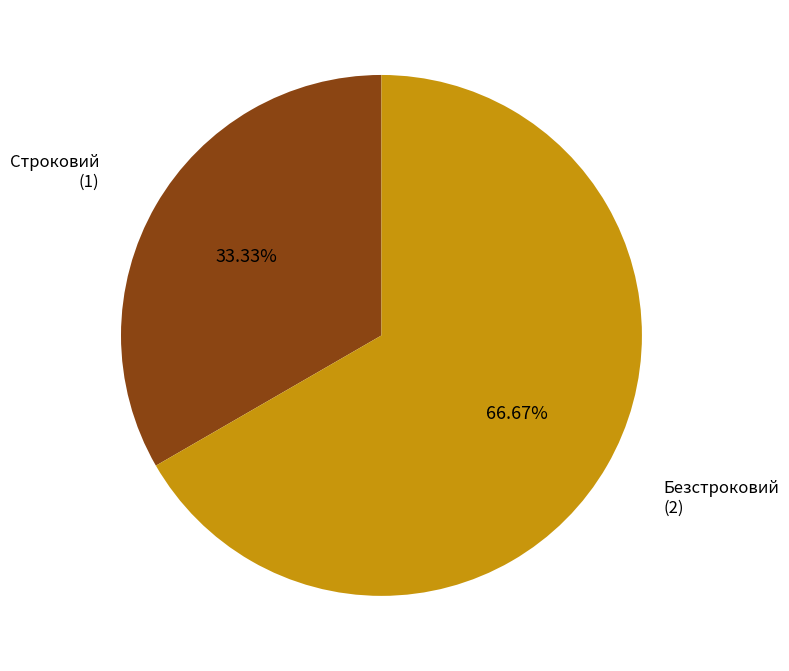

To the nearest percent, what is the average slice percentage?

50%